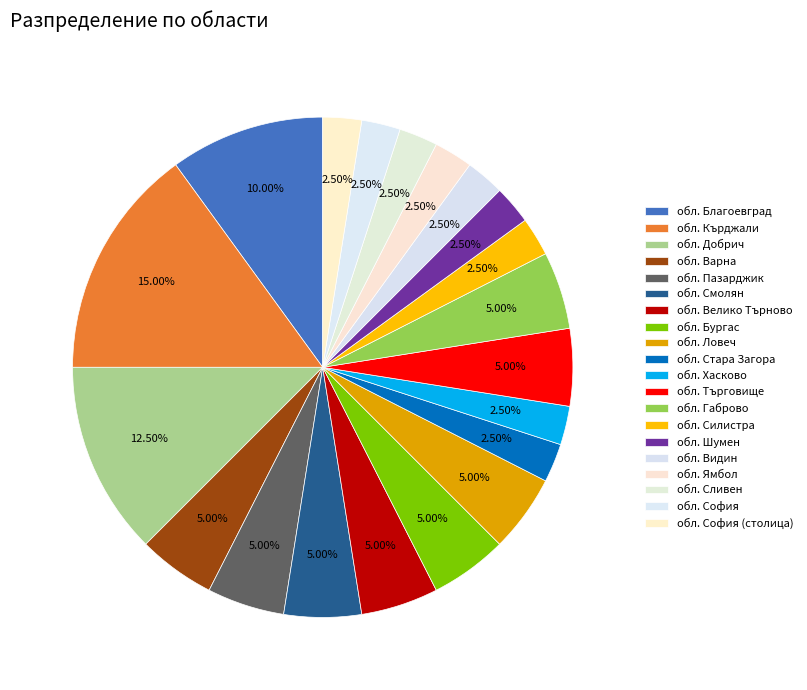

Do обл. Ямбол and обл. Пазарджик together represent more than half of the pie?

No